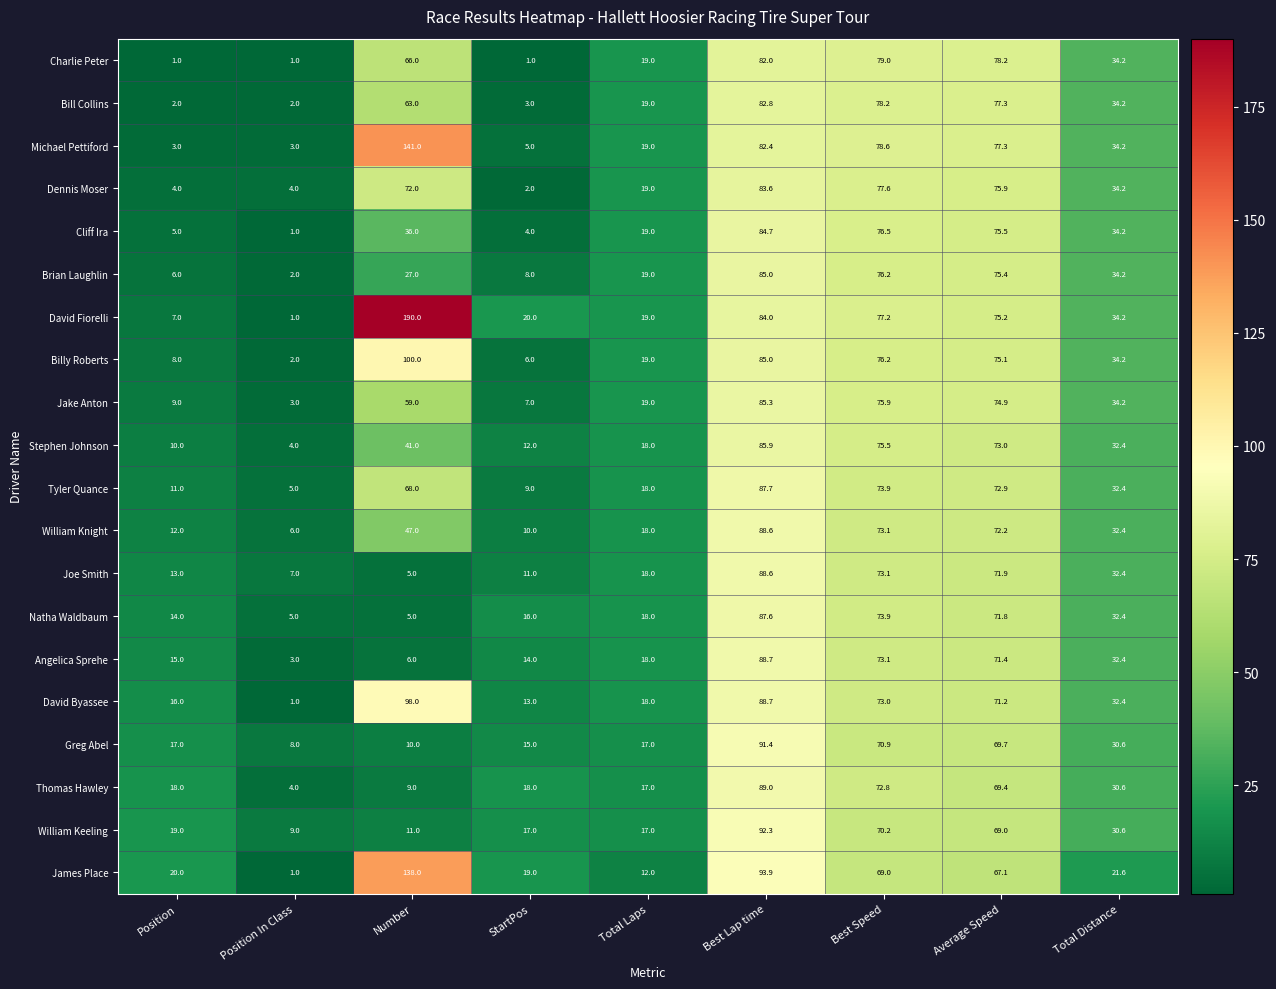

What is the average value of the James Place series?

49.1